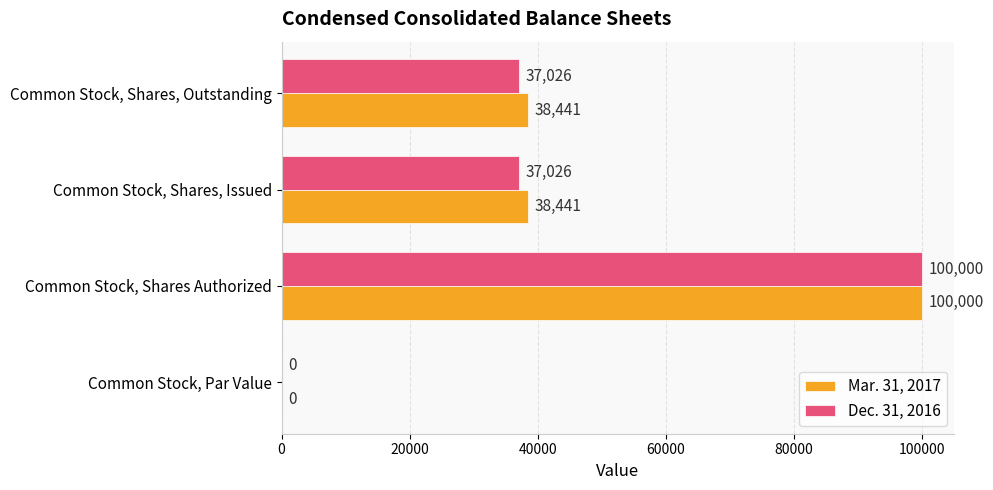

What is the total value across all series at Common Stock, Shares, Outstanding?

75467